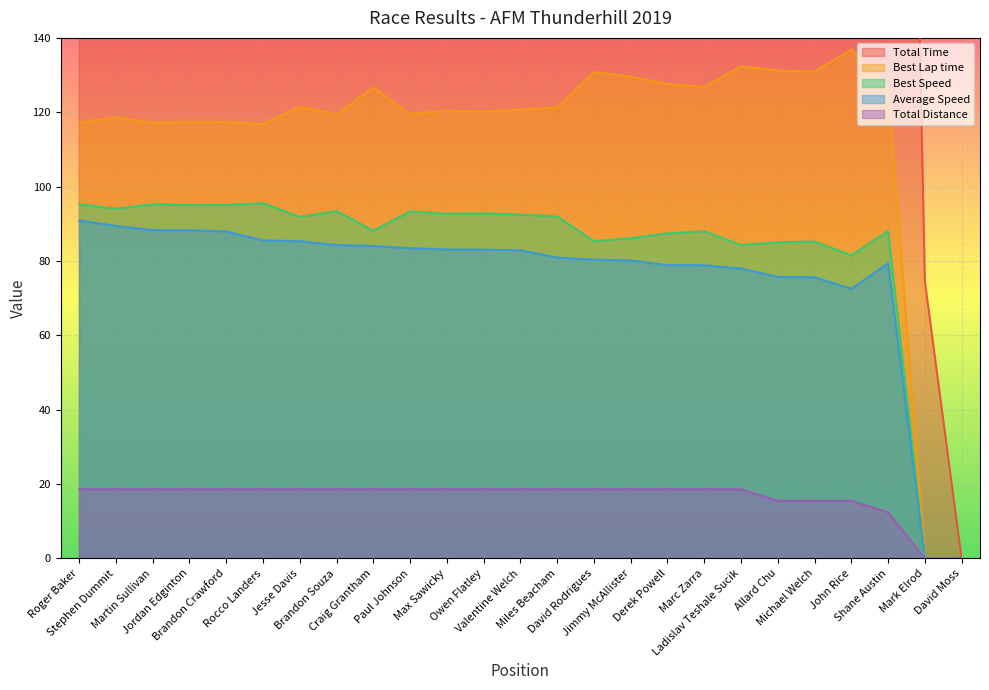

In Best Lap time, how many points are lower than both neighbors (excluding endpoints)?

7